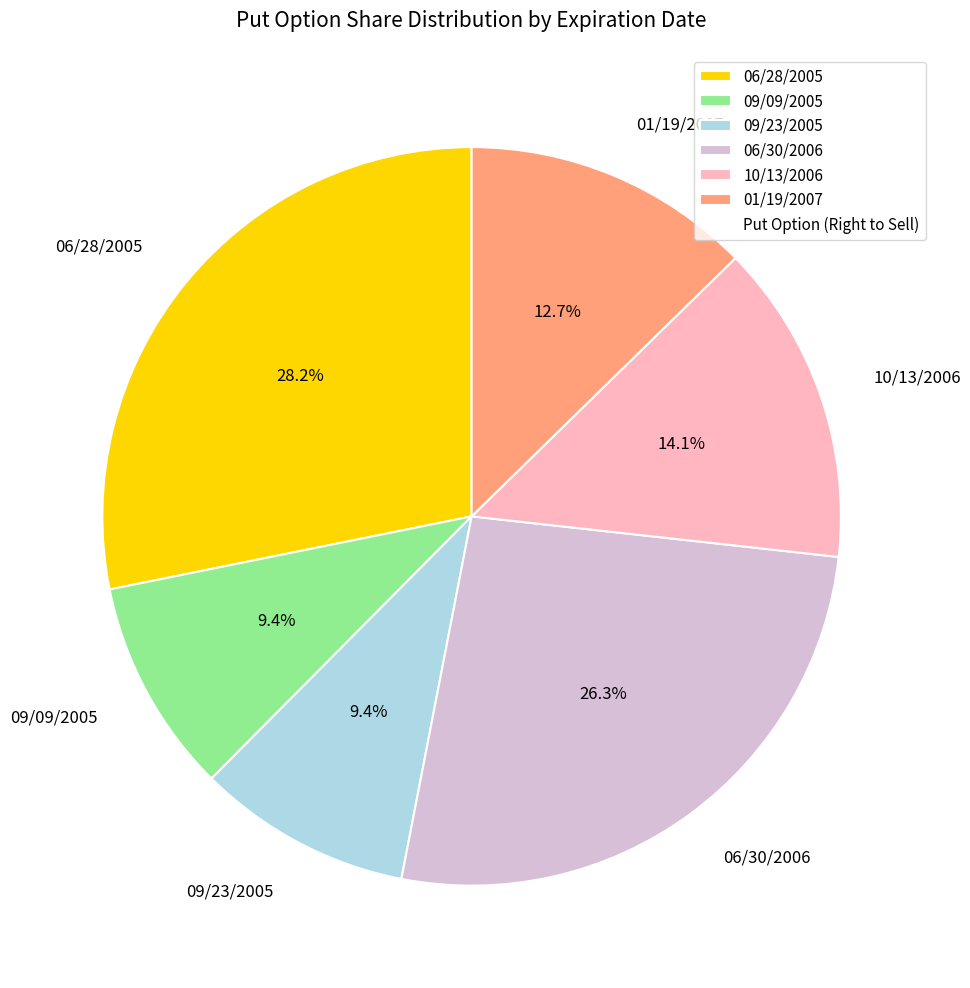

How many slices are in this pie chart?

6